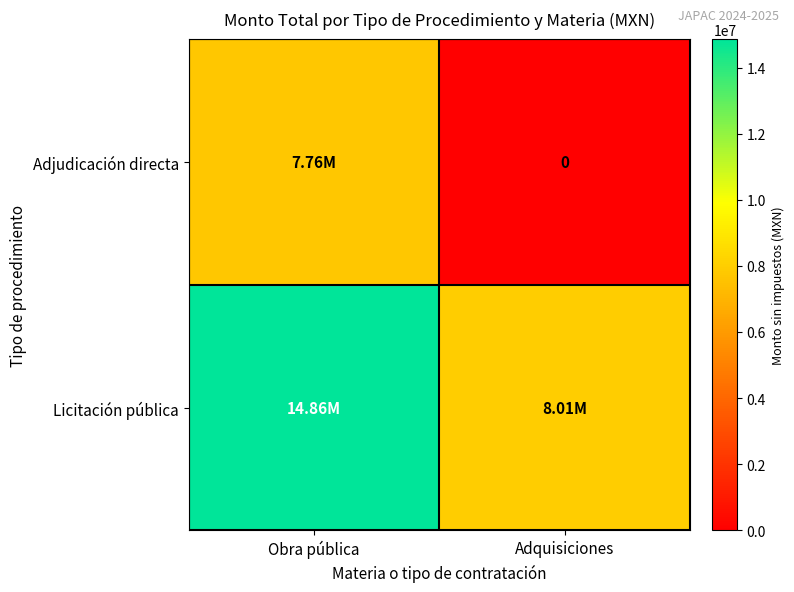

What is the difference between the Adjudicación directa values at Obra pública and Adquisiciones?

7764923.3